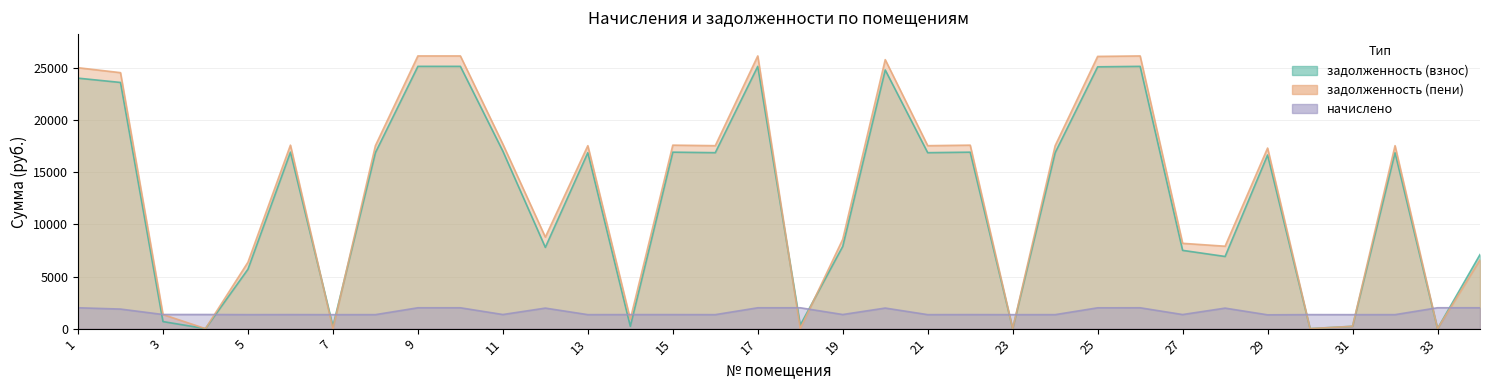

At how many categories does at least one series exceed 14020?

19